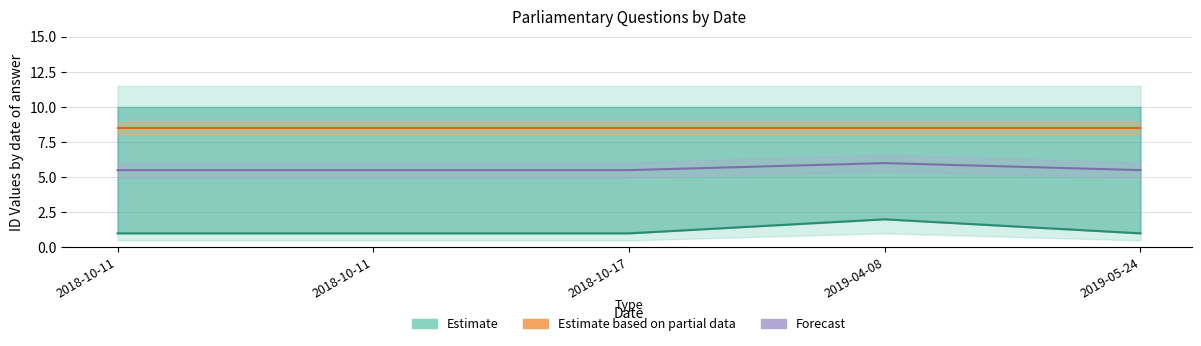

True or false: Forecast line has a value of 9.7 at 2018-10-11.

False